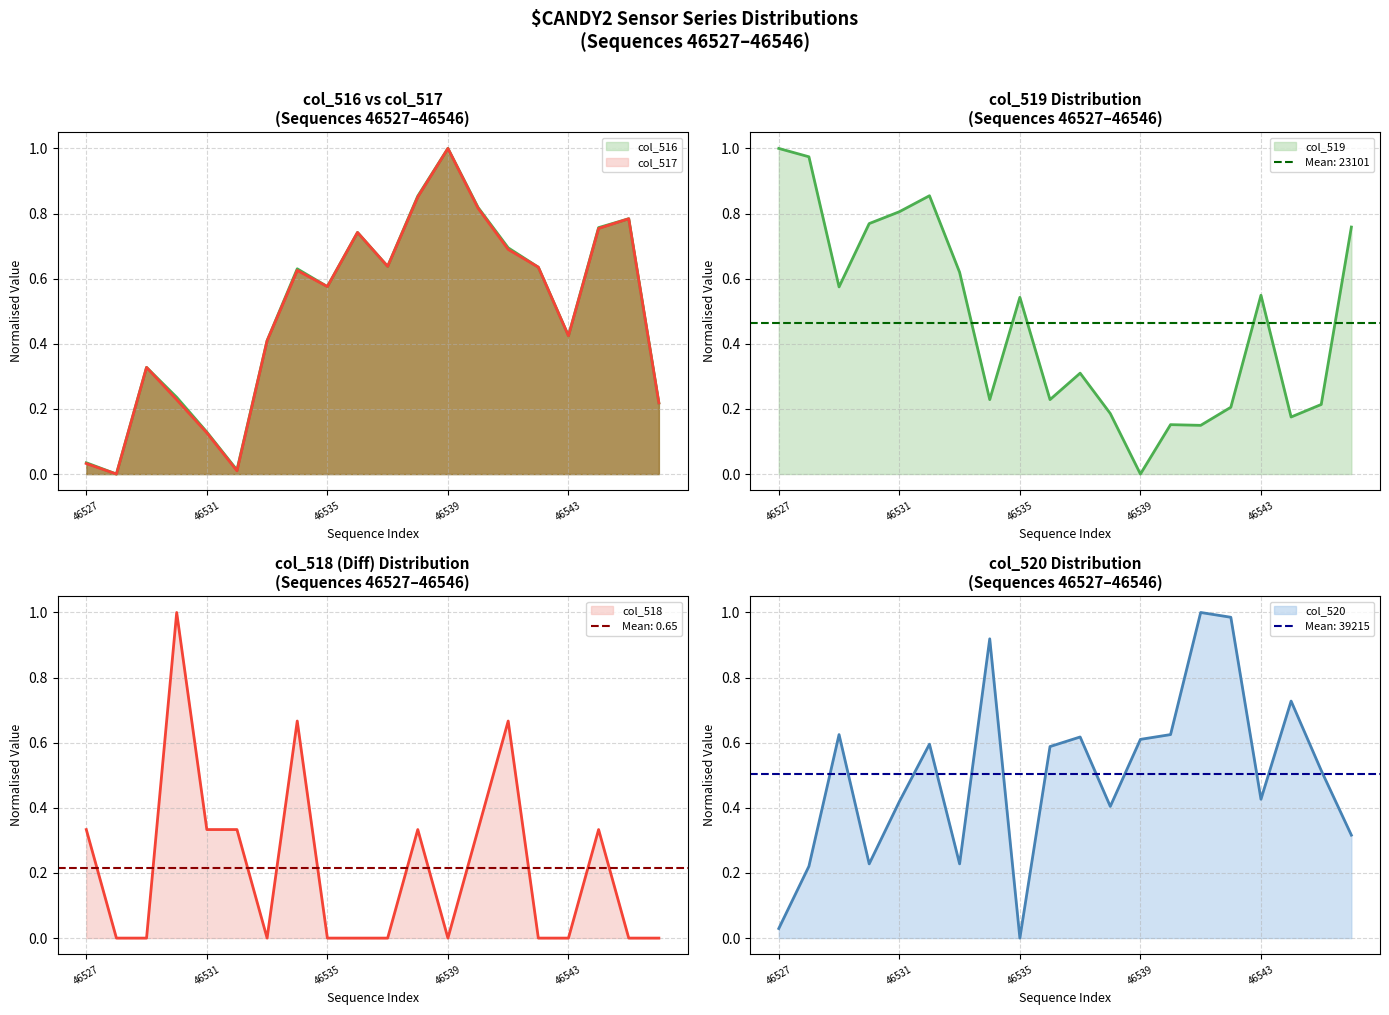

Is the value of col_520 at 46541 greater than the value of col_518 at 46536?

Yes